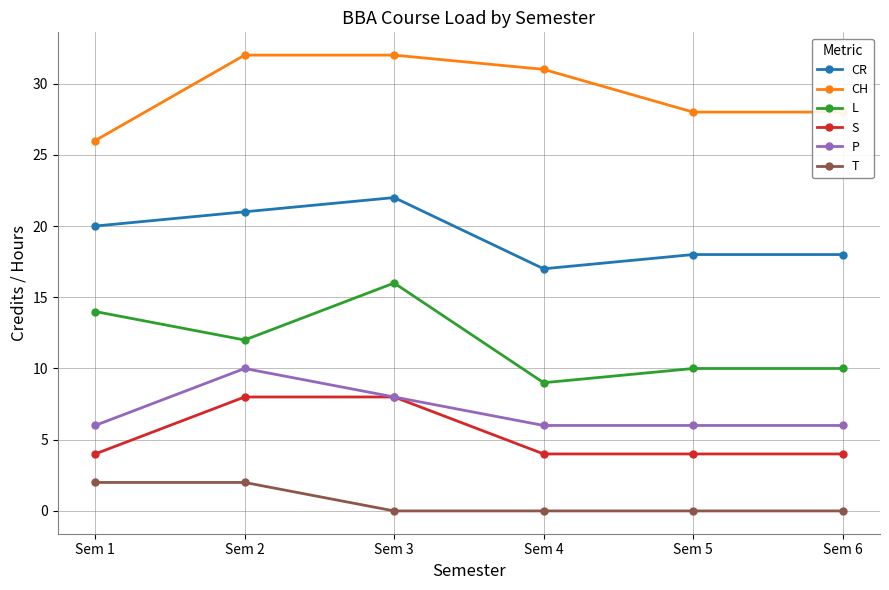

Is it true that CR equals 25 at Sem 6?

False